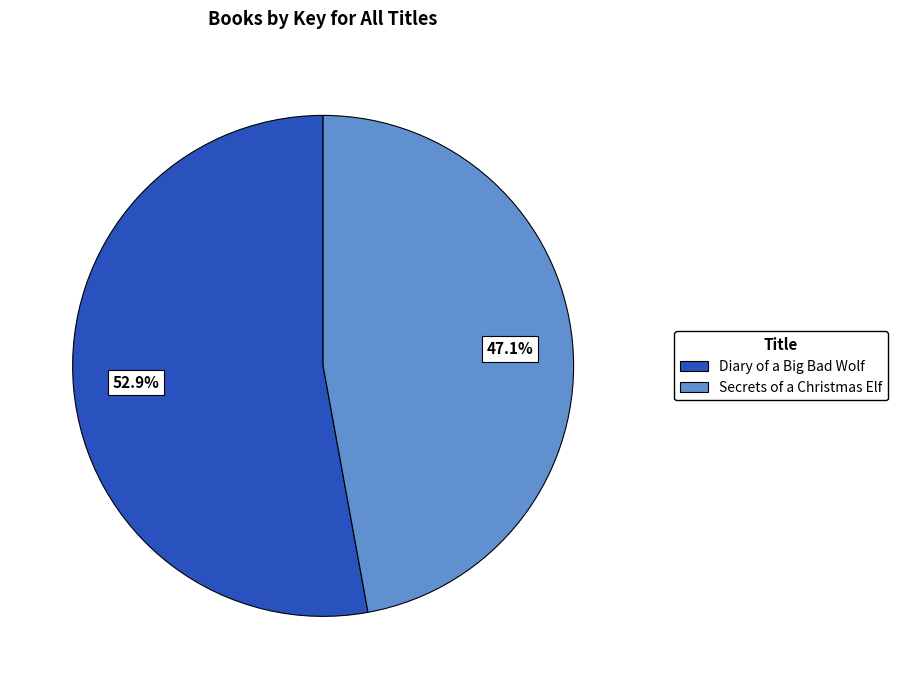

To the nearest percent, what is the difference between the Diary of a Big Bad Wolf and Secrets of a Christmas Elf slice percentages?

6%